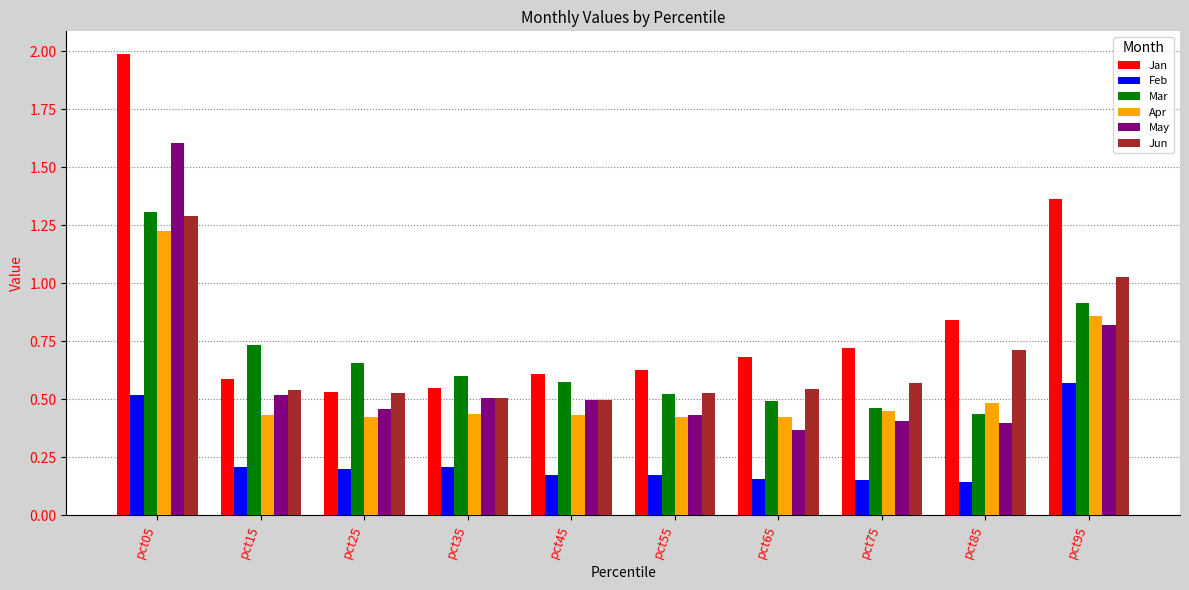

How many bars are there in total?

60